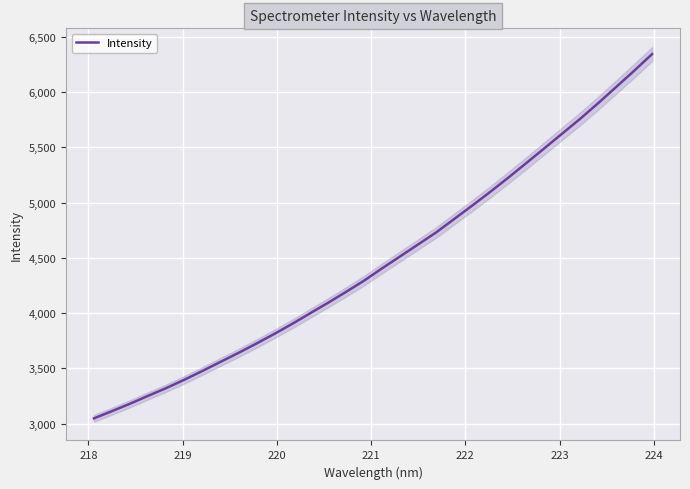

What is the maximum value for Intensity?

6344.6